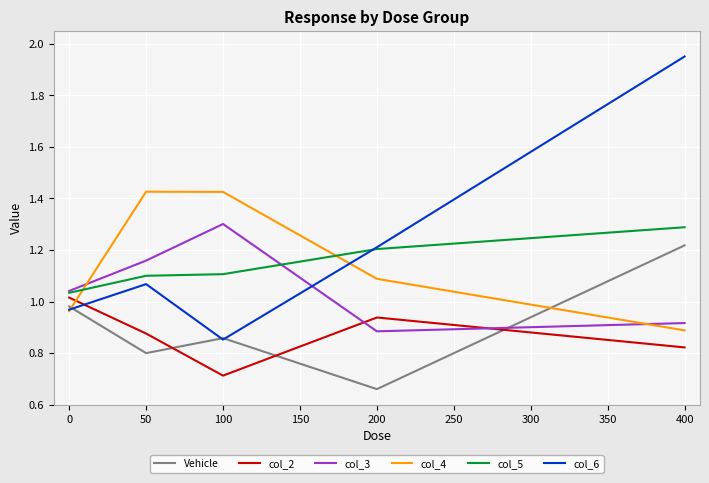

How many lines are shown in the chart?

6